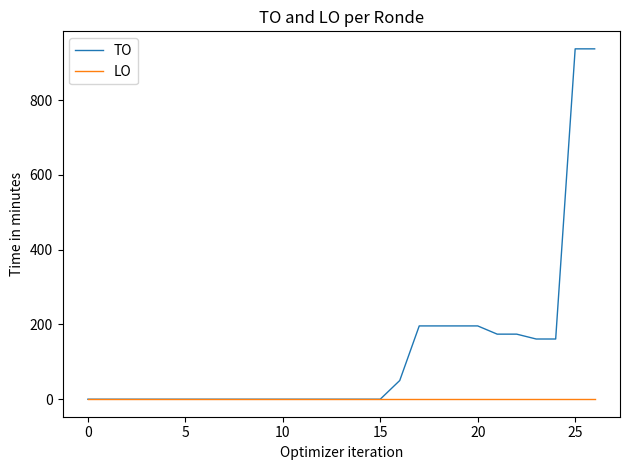

List the series in order of their peak value, lowest first.

LO, TO